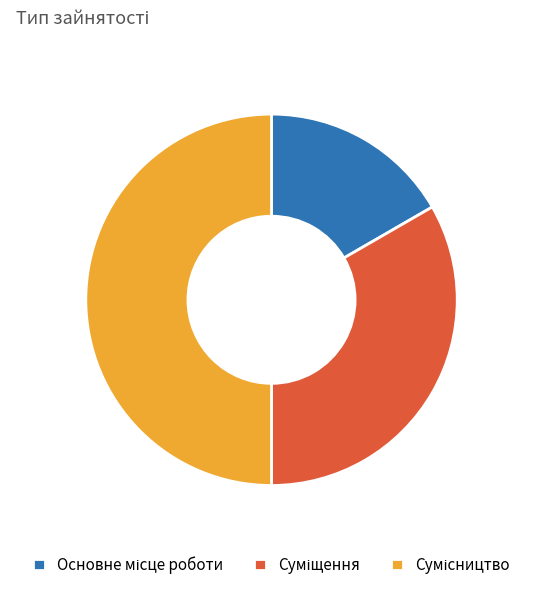

Rank the categories by value from highest to lowest.

Сумісництво, Суміщення, Основне місце роботи